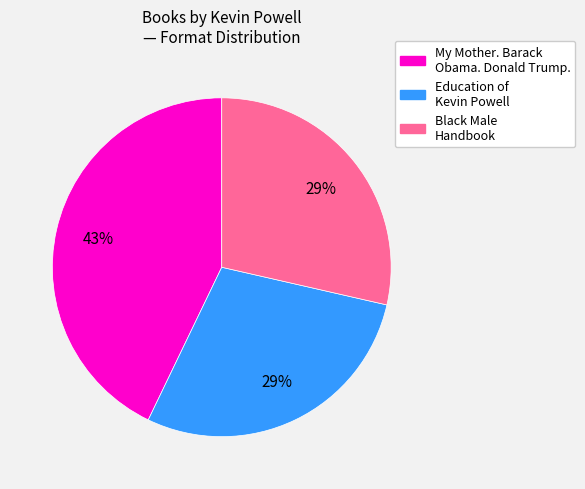

The Education of Kevin Powell slice represents 17% of the pie. True or false?

False